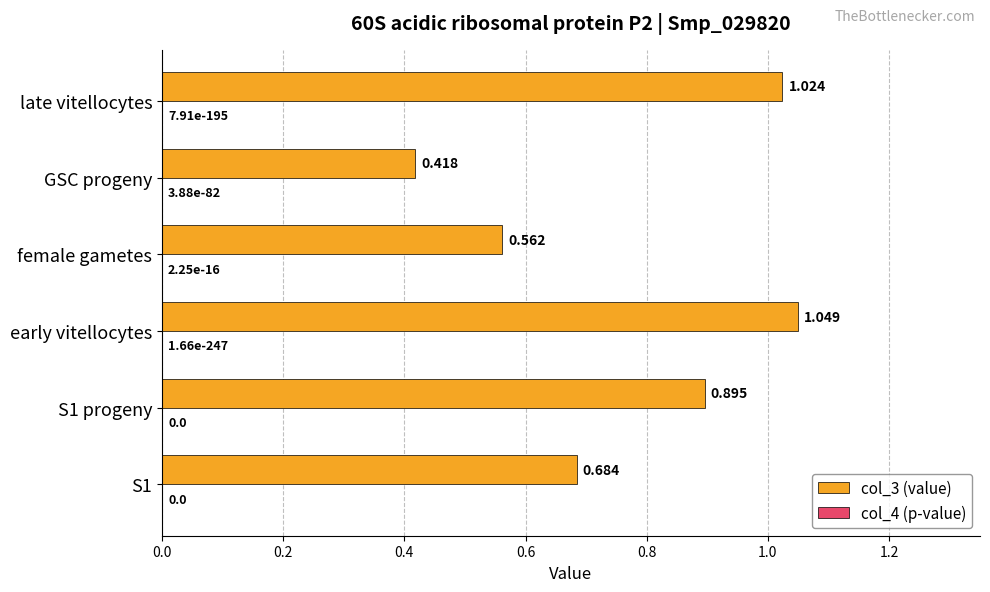

Where is col_3 (value) nearest to the value 0?

GSC progeny